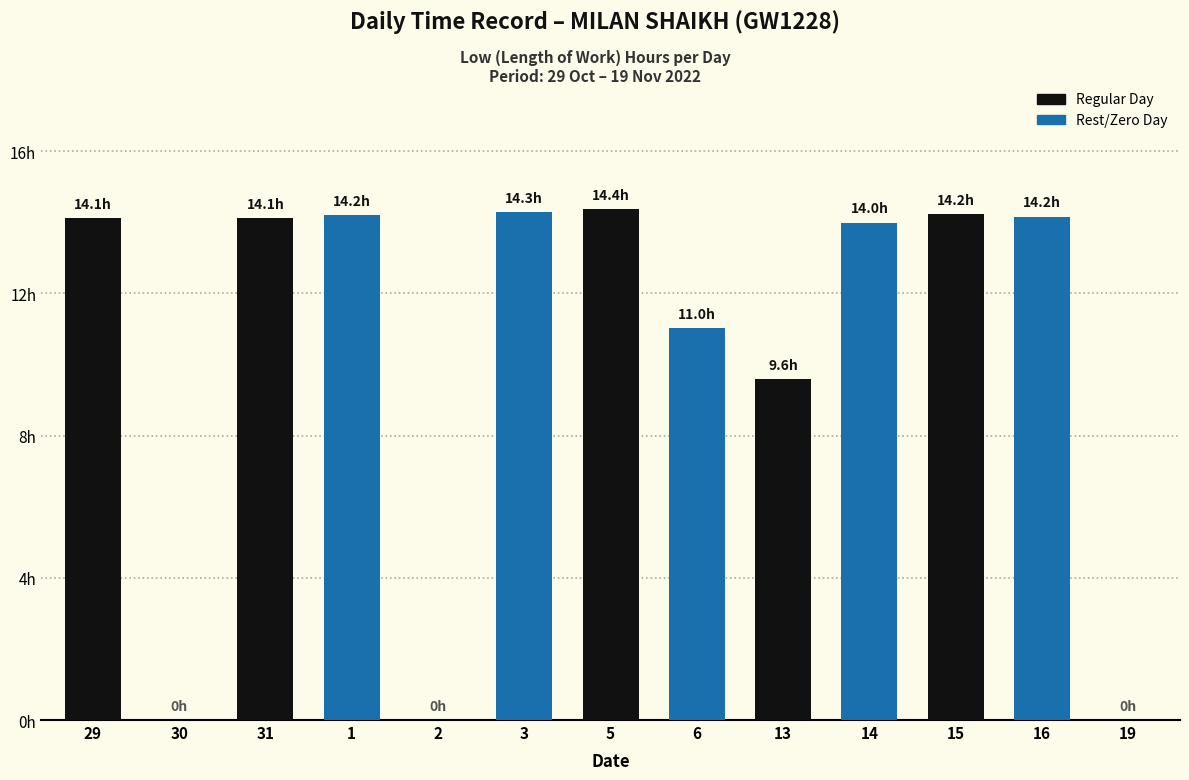

List the labels in order of value, largest first.

5, 3, 15, 1, 16, 29, 31, 14, 6, 13, 30, 2, 19